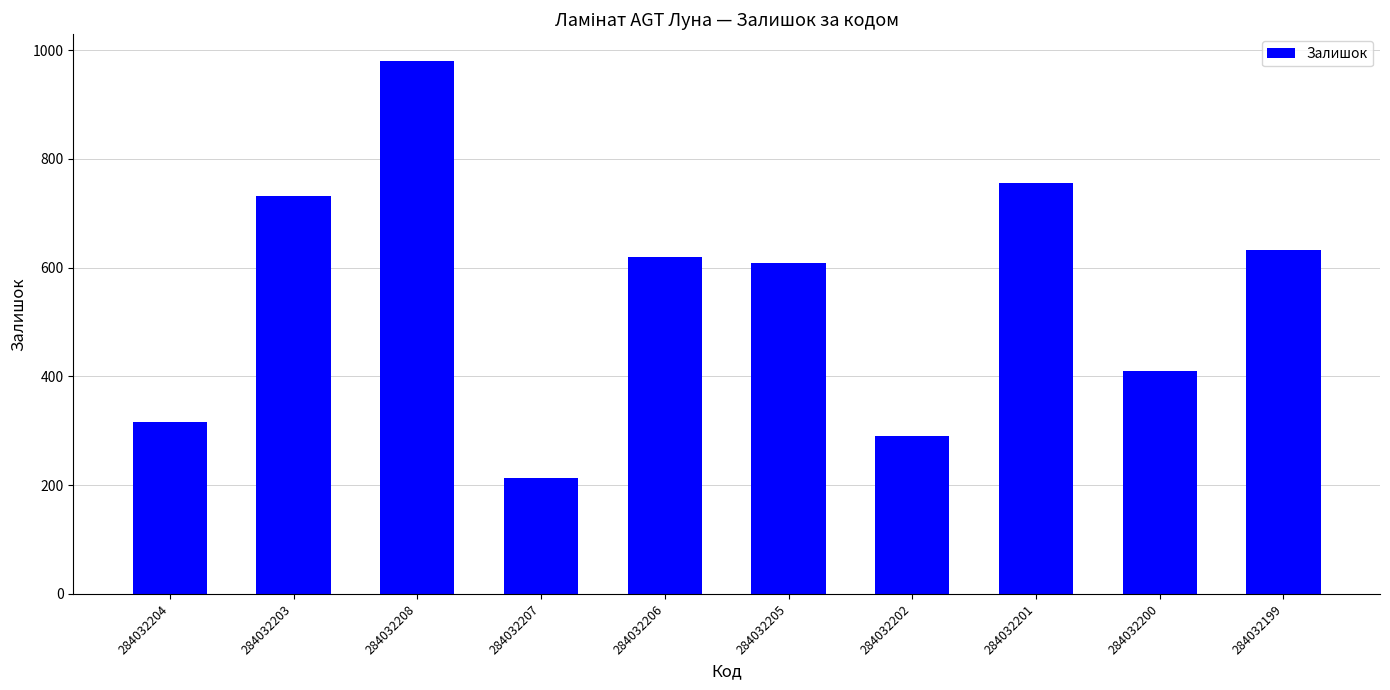

True or false: the data shows 290 at 284032202.

True